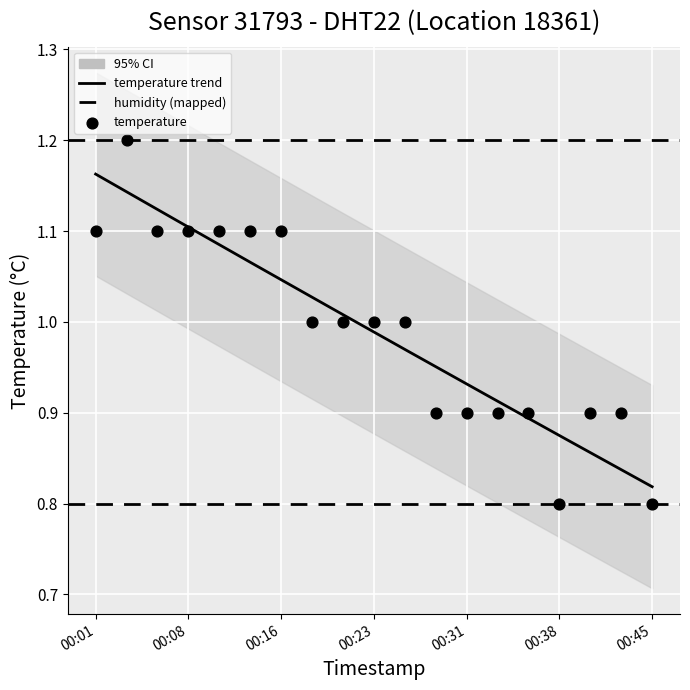

What is the change in value from 00:28 to 00:45?

-0.1